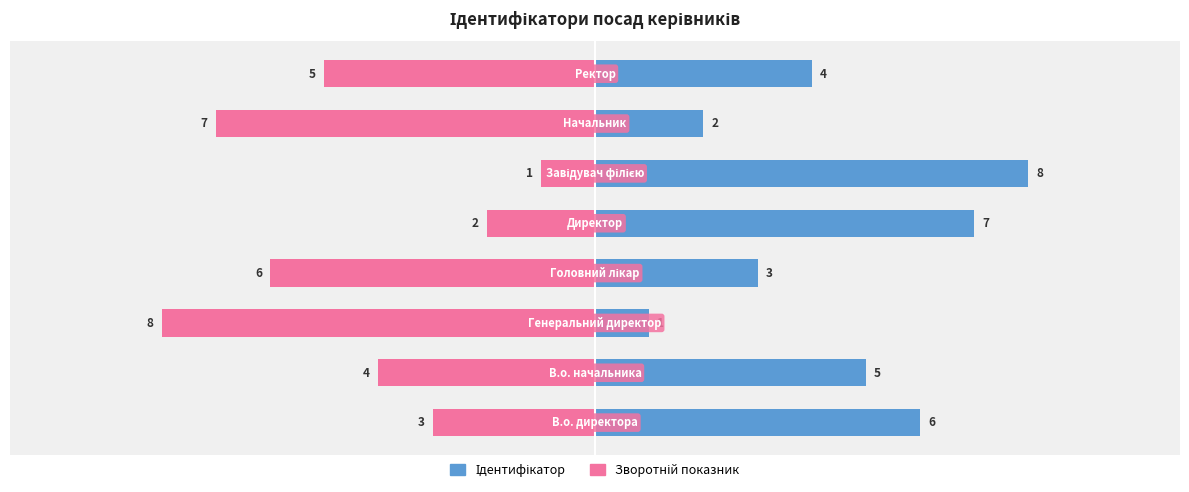

What is the sum of all Зворотній показник values?

-36